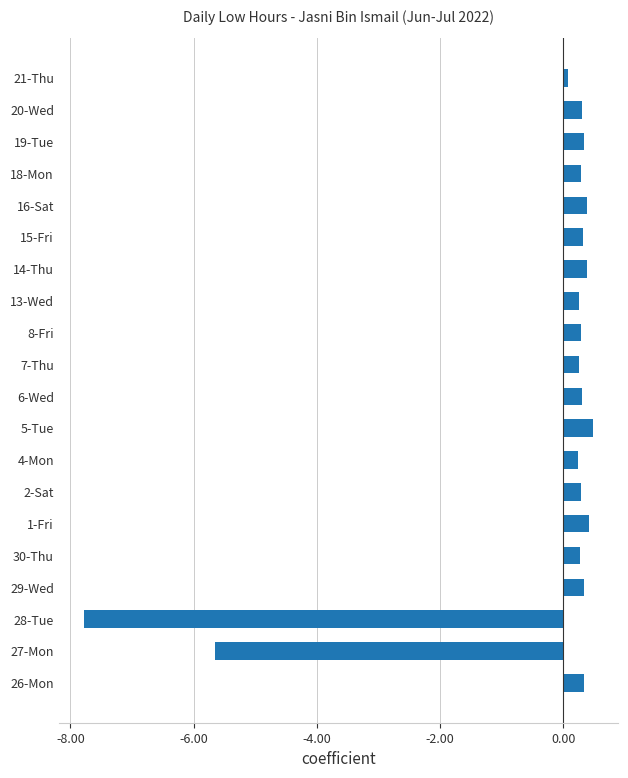

What is the minimum value shown in the chart?

-7.8